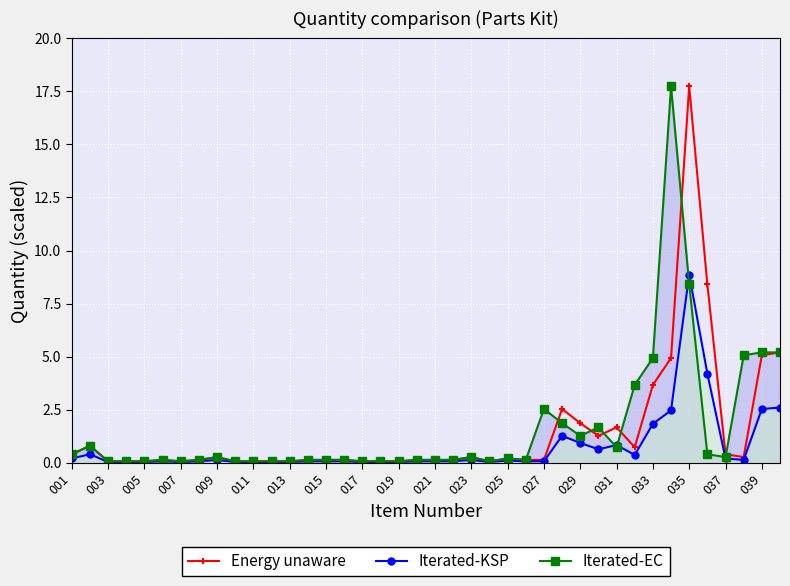

At how many categories does at least one series exceed 17?

2